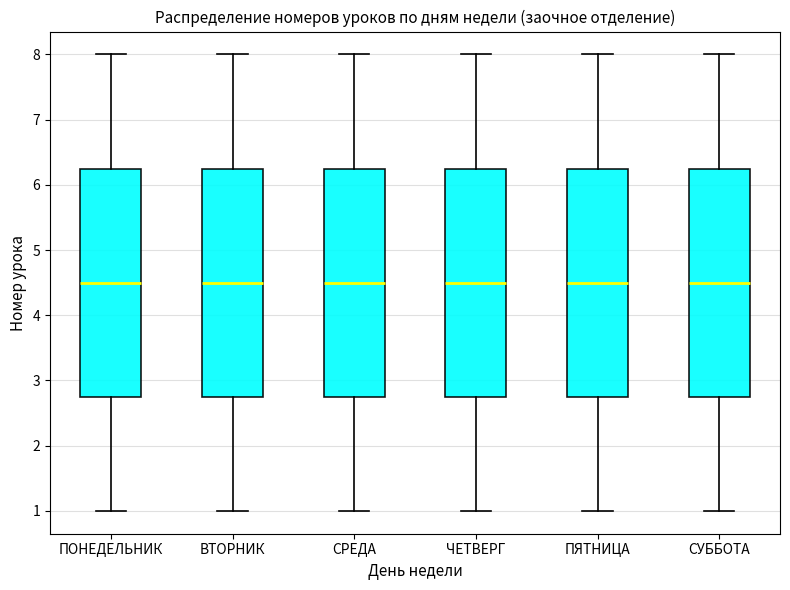

Where is the upper edge of the box for СРЕДА on the y-axis? The values are not printed on the chart, so give them approximately, as read against the axis.

6.3